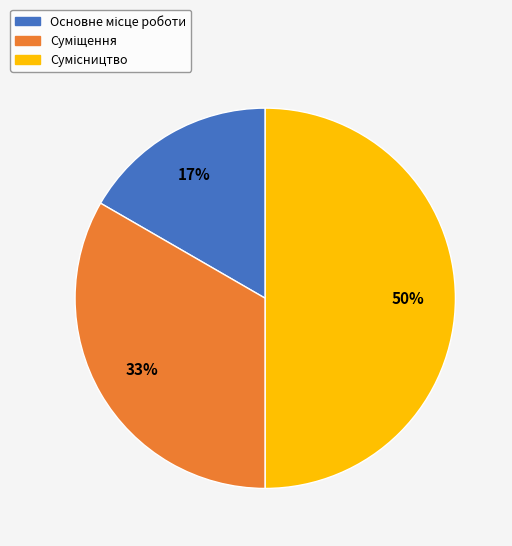

To the nearest percent, what is the average slice percentage?

33%